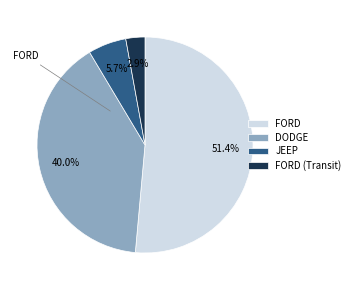

Which category has the smallest portion of the pie?

FORD (Transit)